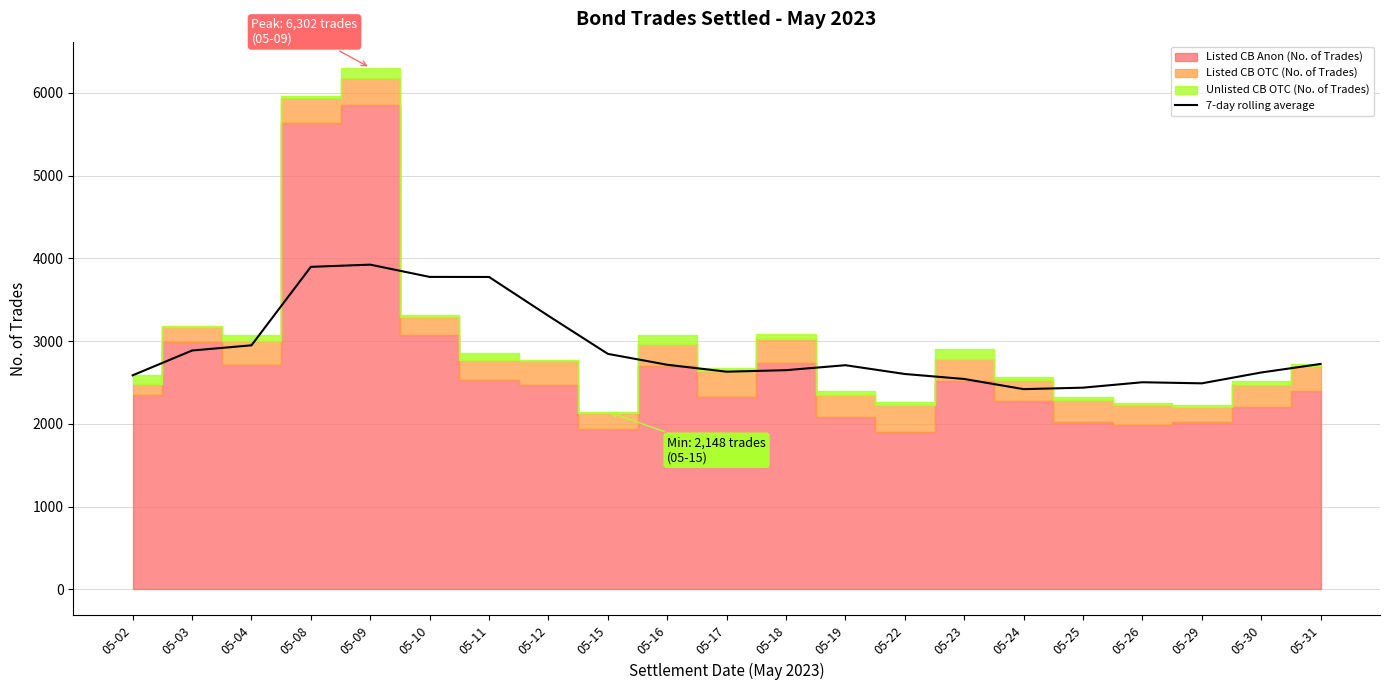

How many data points are less than 2707?

10